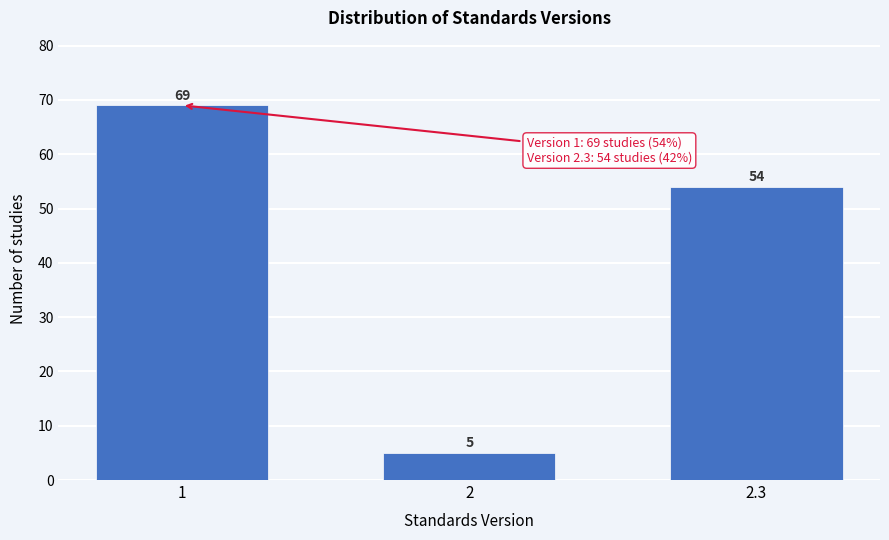

Reading left to right, extract all data points from this chart.

69	5	54